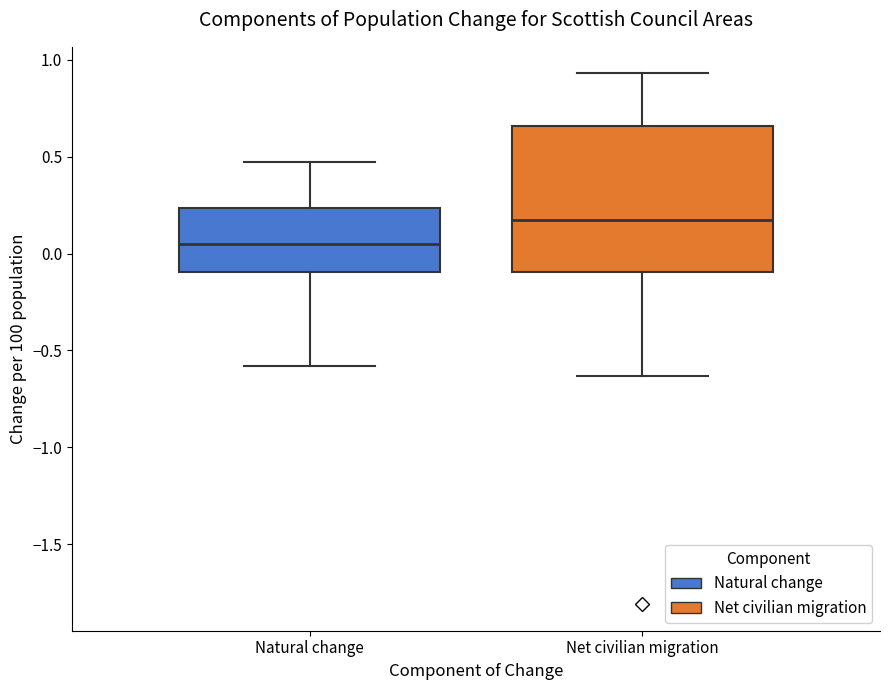

Reading left to right, read every box against the y-axis: the position of its median line, the range the box covers, and the ends of its whiskers. The values are not printed on the chart, so give them approximately, as read against the axis.

Natural change: median 0.05, box -0.10 to 0.25, whiskers -0.60 to 0.45
Net civilian migration: median 0.20, box -0.10 to 0.65, whiskers -0.65 to 0.95